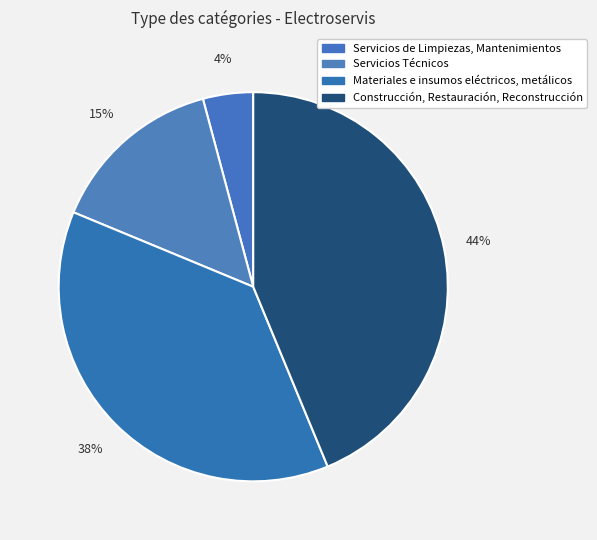

How many slices are in this pie chart?

4